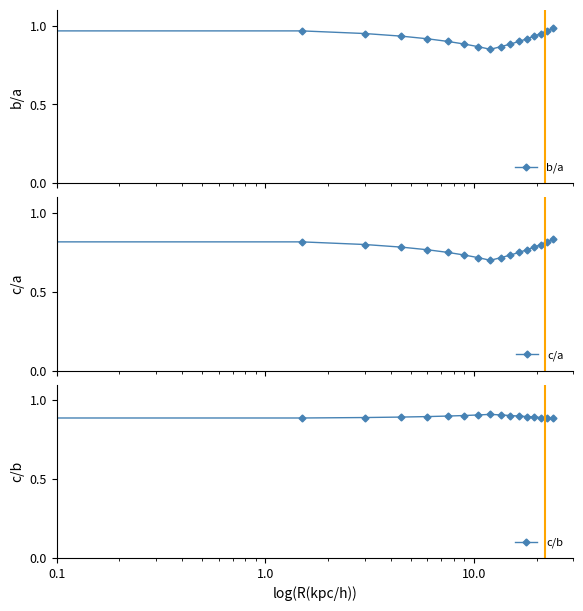

Count the number of categories in the chart.

17